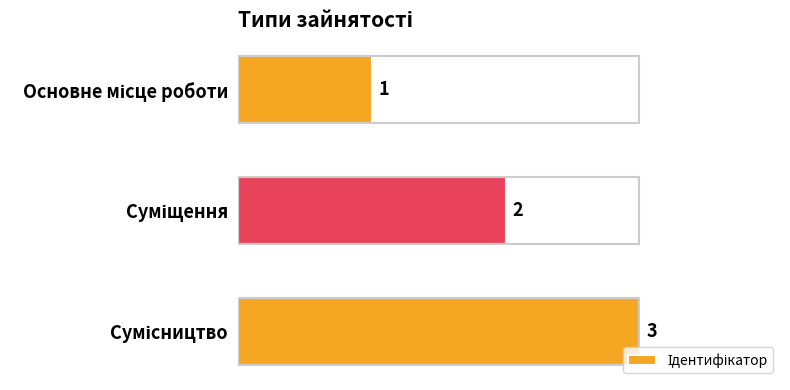

What is the sum of all values?

6